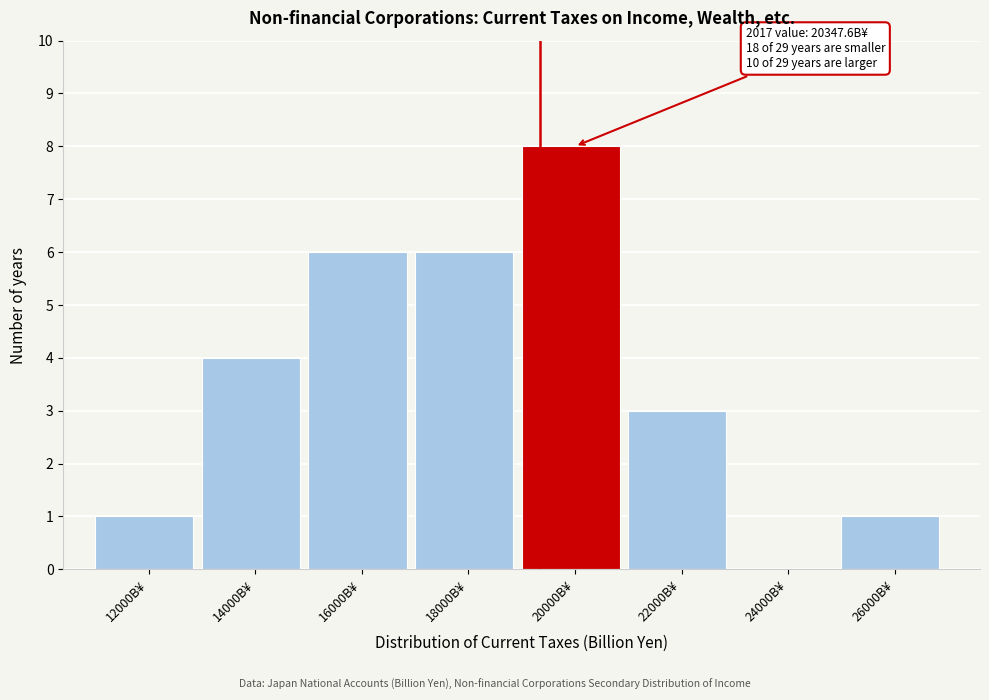

Reading left to right, extract all data points from this chart.

12000B¥=1	14000B¥=4	16000B¥=6	18000B¥=6	20000B¥=8	22000B¥=3	24000B¥=0	26000B¥=1